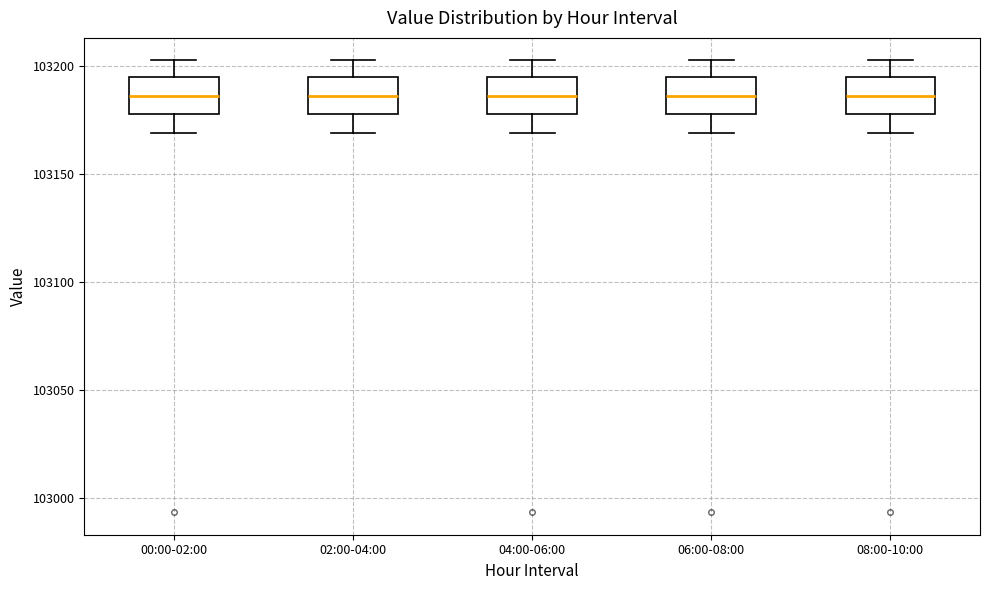

Reading left to right, transcribe this box plot: for each box, give where its median line is, the range the box spans, and where its two whiskers end, as read against the y-axis. The values are not printed on the chart, so give them approximately, as read against the axis.

00:00-02:00: median 103185, box 103180 to 103195, whiskers 103170 to 103200
02:00-04:00: median 103185, box 103180 to 103195, whiskers 103170 to 103200
04:00-06:00: median 103185, box 103180 to 103195, whiskers 103170 to 103200
06:00-08:00: median 103185, box 103180 to 103195, whiskers 103170 to 103200
08:00-10:00: median 103185, box 103180 to 103195, whiskers 103170 to 103200